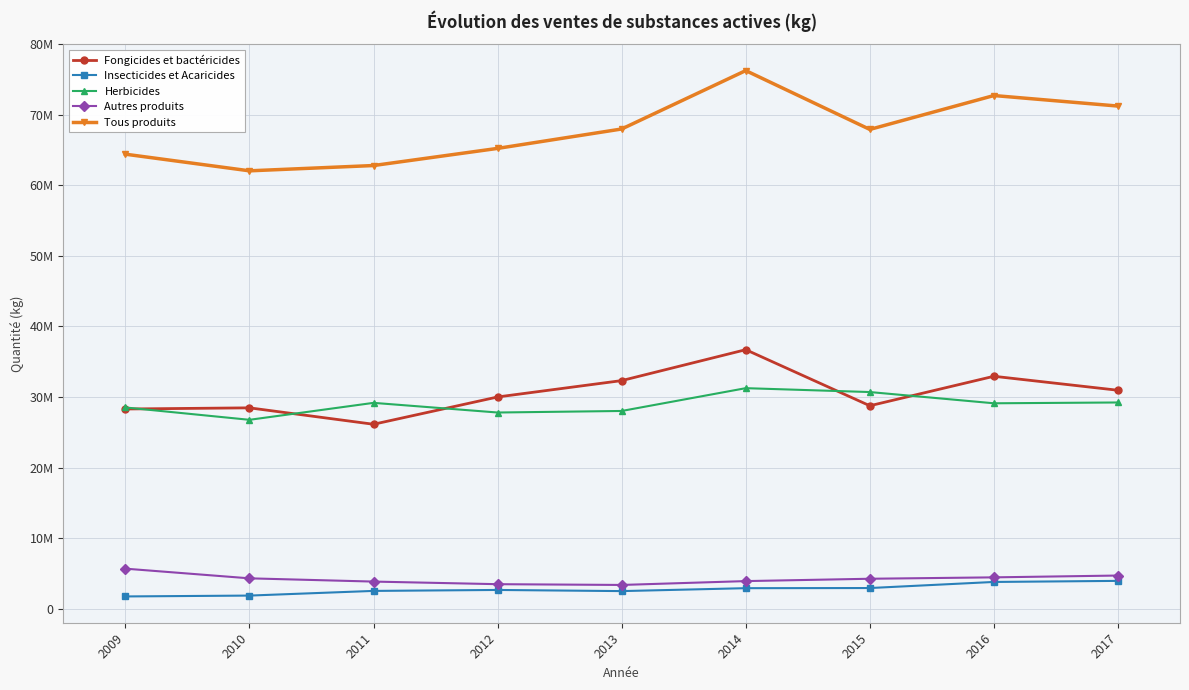

Is it true that Tous produits equals 72739402.1 at 2016?

True